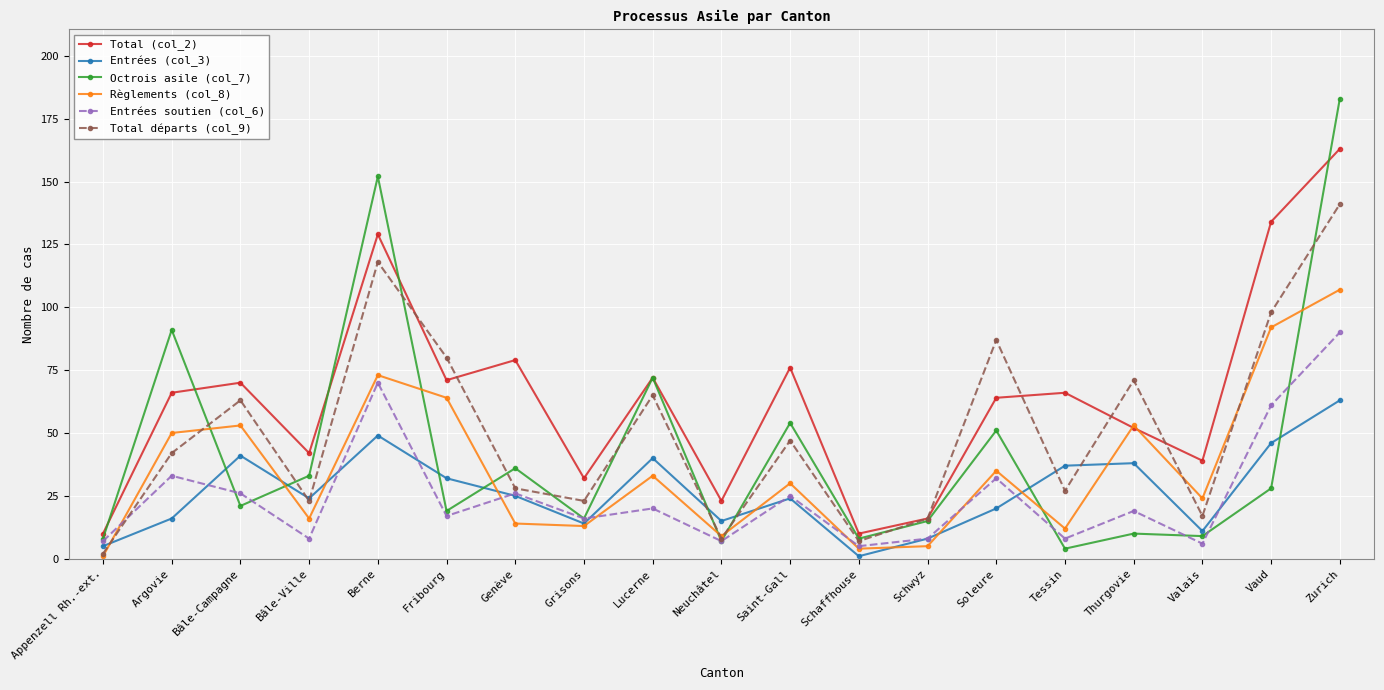

Is the value of Total départs (col_9) at Grisons greater than the value of Total (col_2) at Soleure?

No